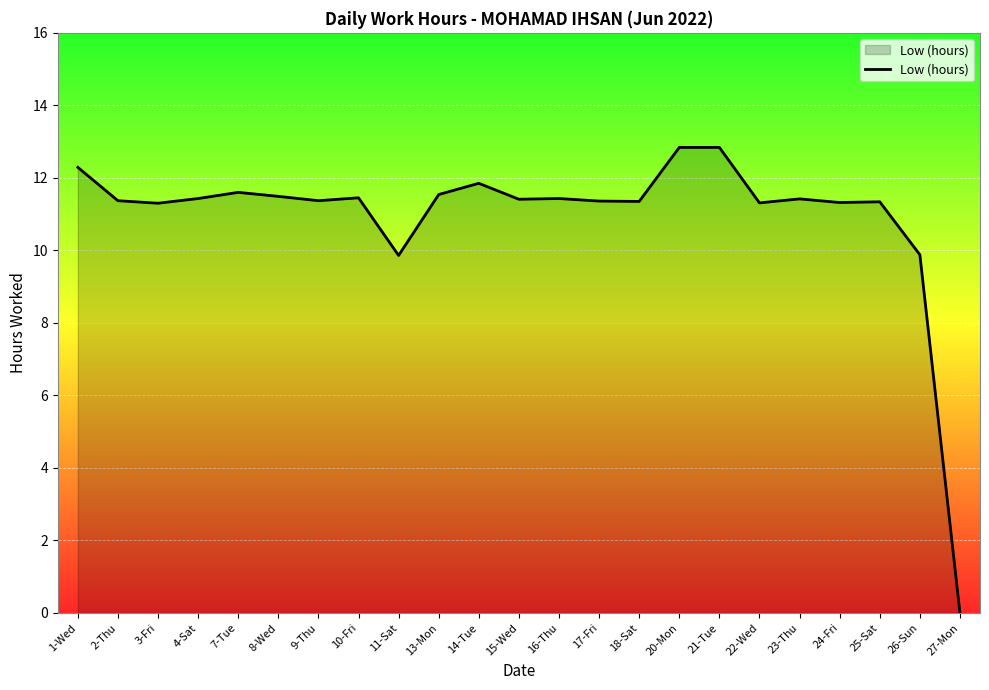

What is the sum of the values at 13-Mon and 25-Sat?

22.9